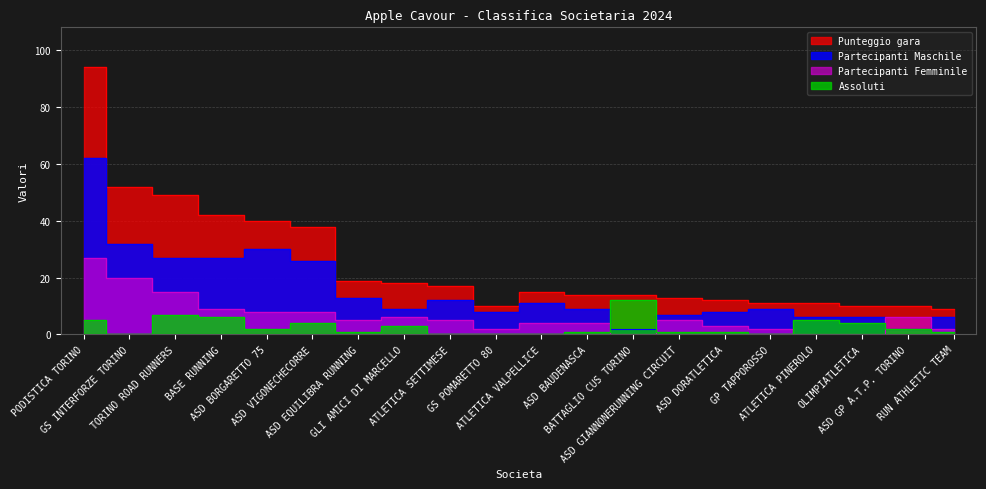

How many lines are shown in the chart?

4